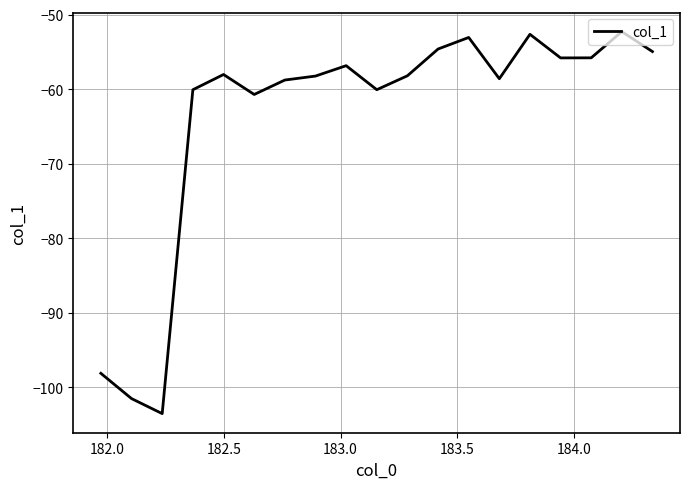

Count the number of categories in the chart.

19